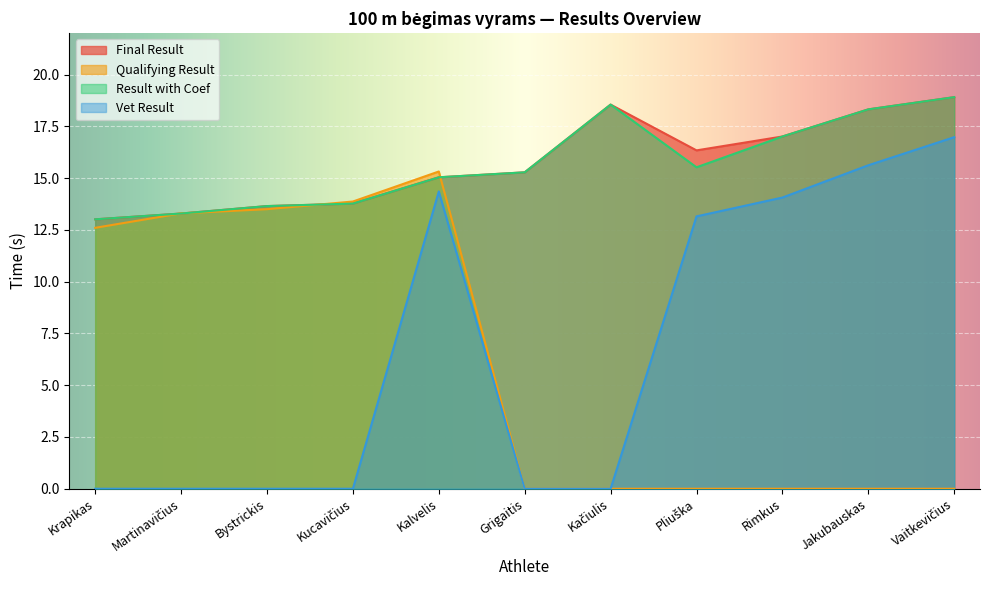

Count the number of data series in this chart.

4